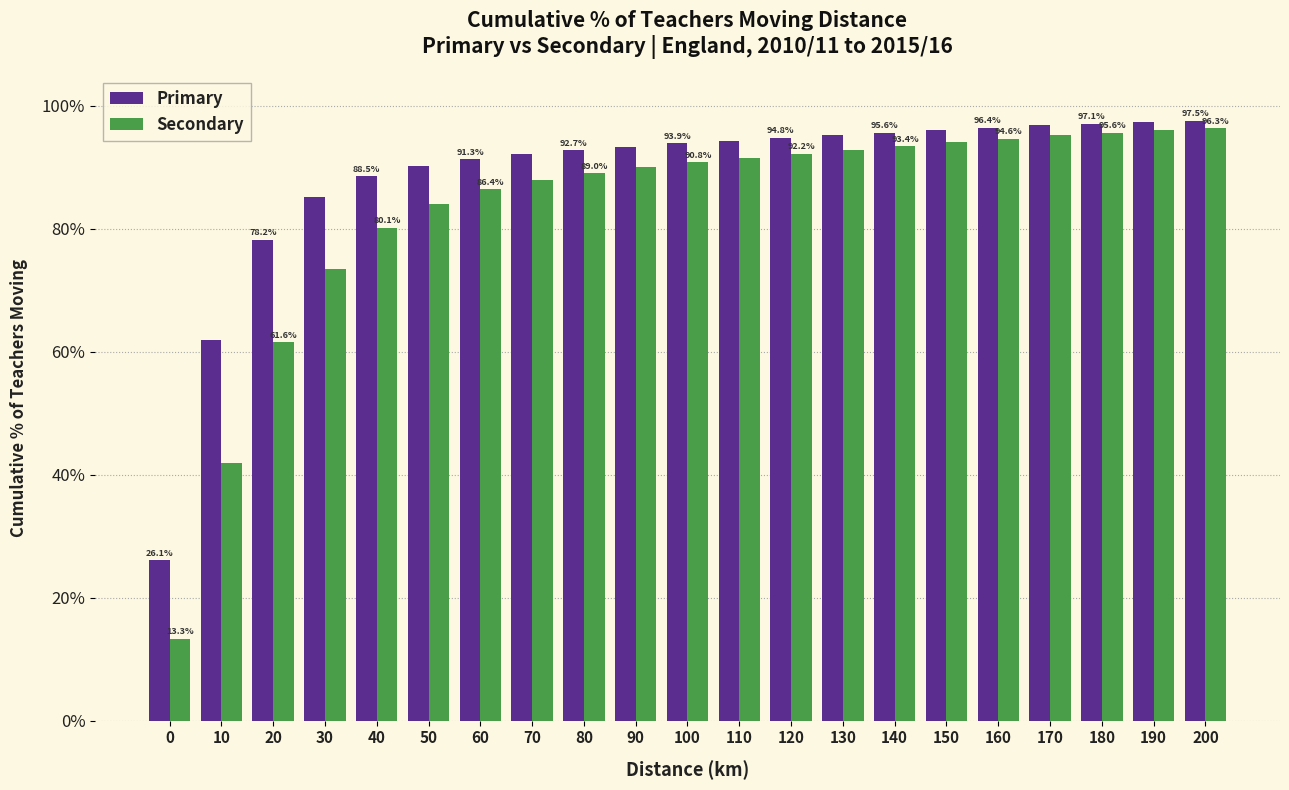

What is the highest value of the Secondary series?

96.3